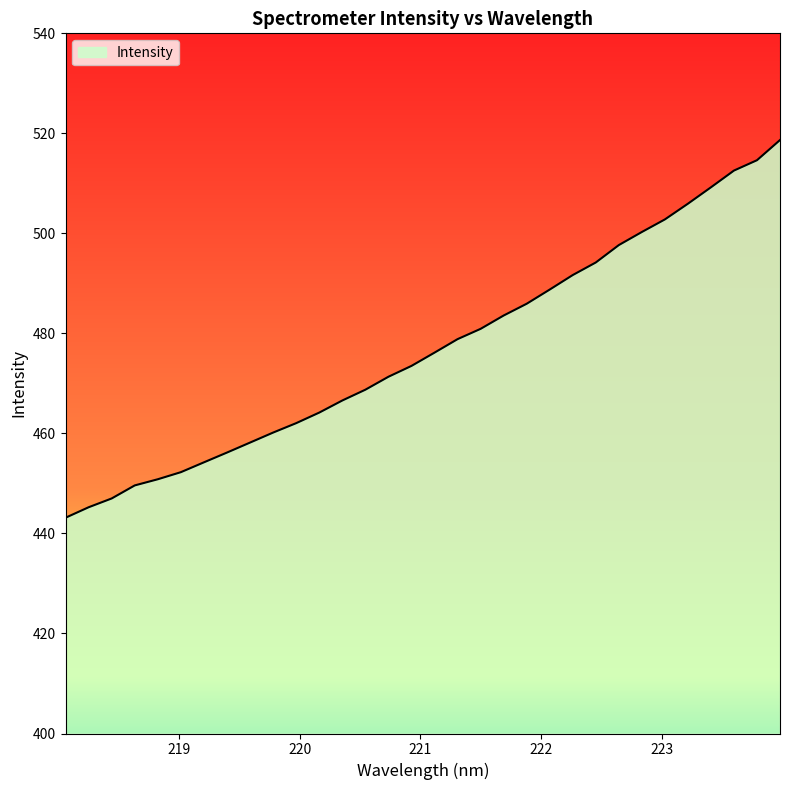

What is the difference between the maximum and minimum values?

75.5